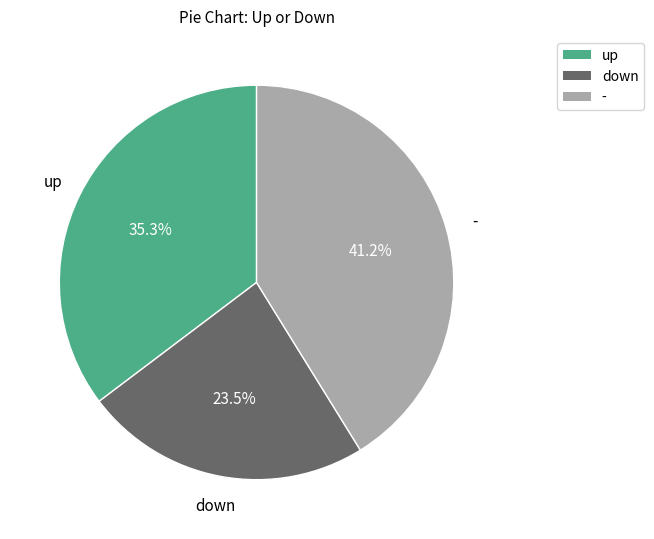

Which has a higher value, up or down?

up